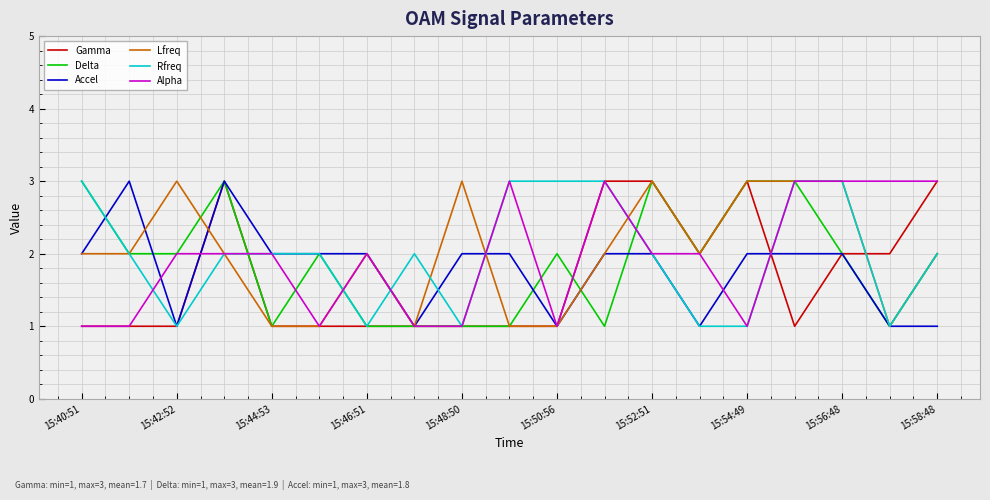

What is the maximum value for Gamma?

3